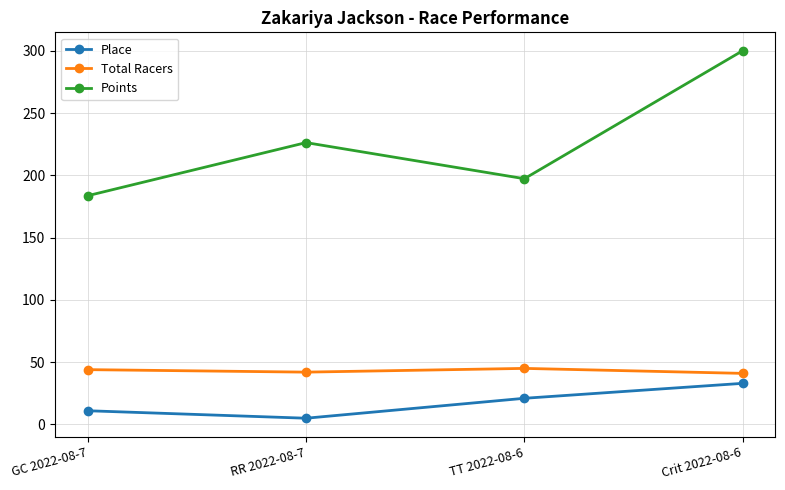

What is the label of the 4th point from the left?

Crit 2022-08-6